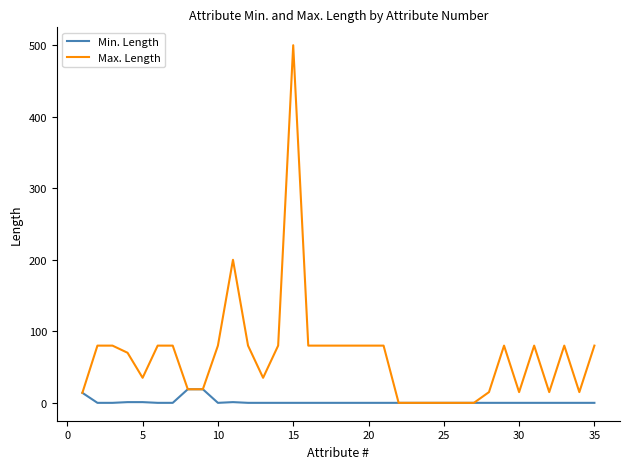

Which series has the widest spread of values?

Max. Length